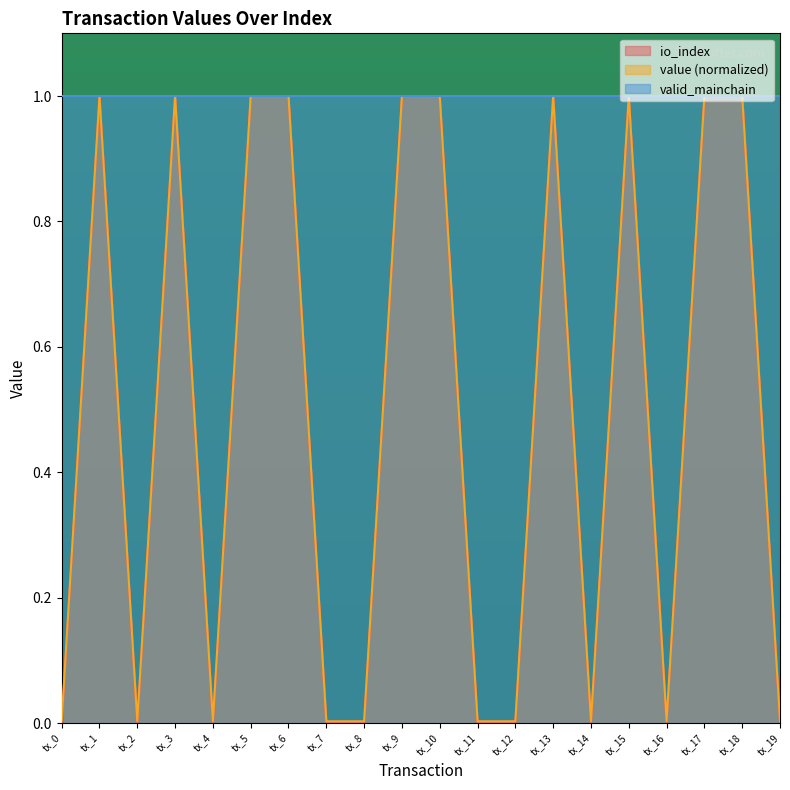

How many interior local peaks does the io_index series have?

4